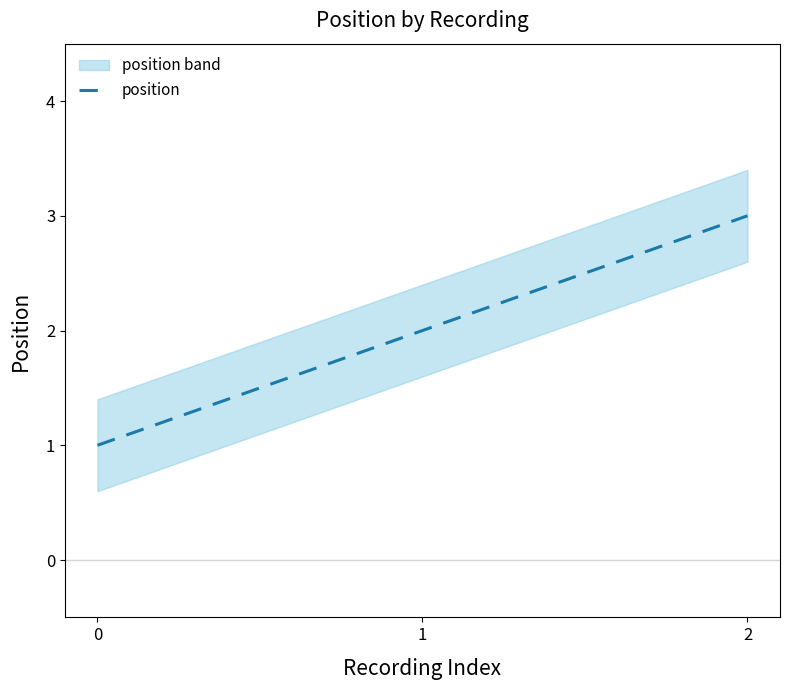

What is the smallest value displayed?

1